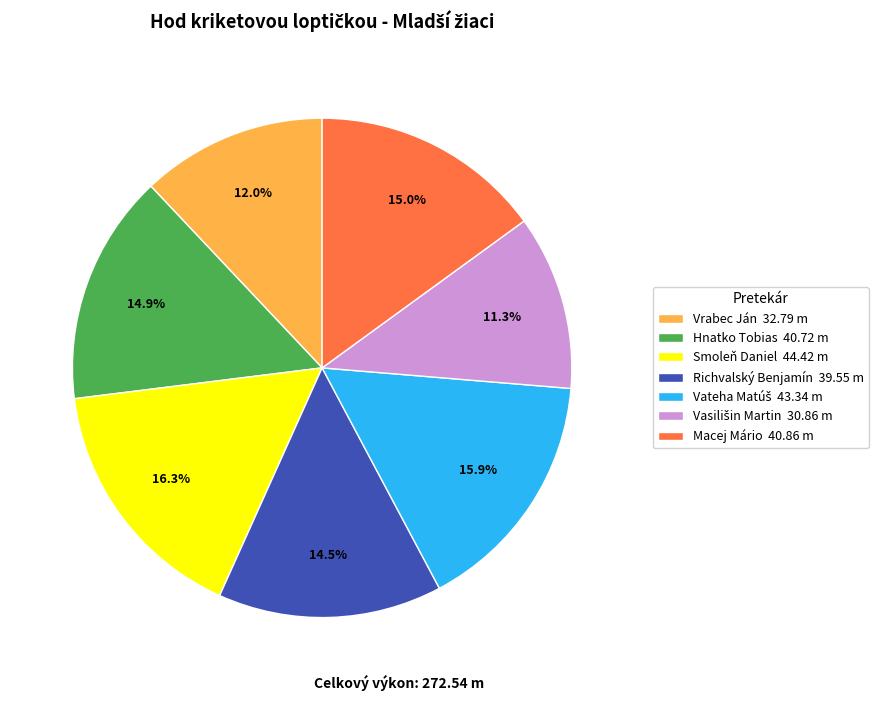

How many slices are in this pie chart?

7